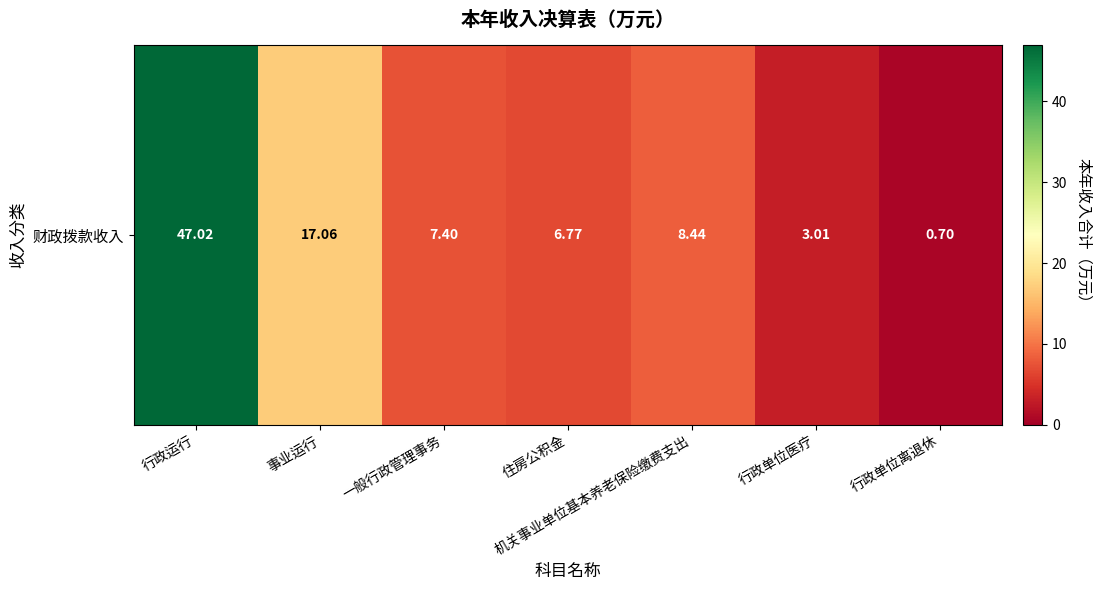

True or false: the data shows 8.4 at 机关事业单位基本养老保险缴费支出.

True